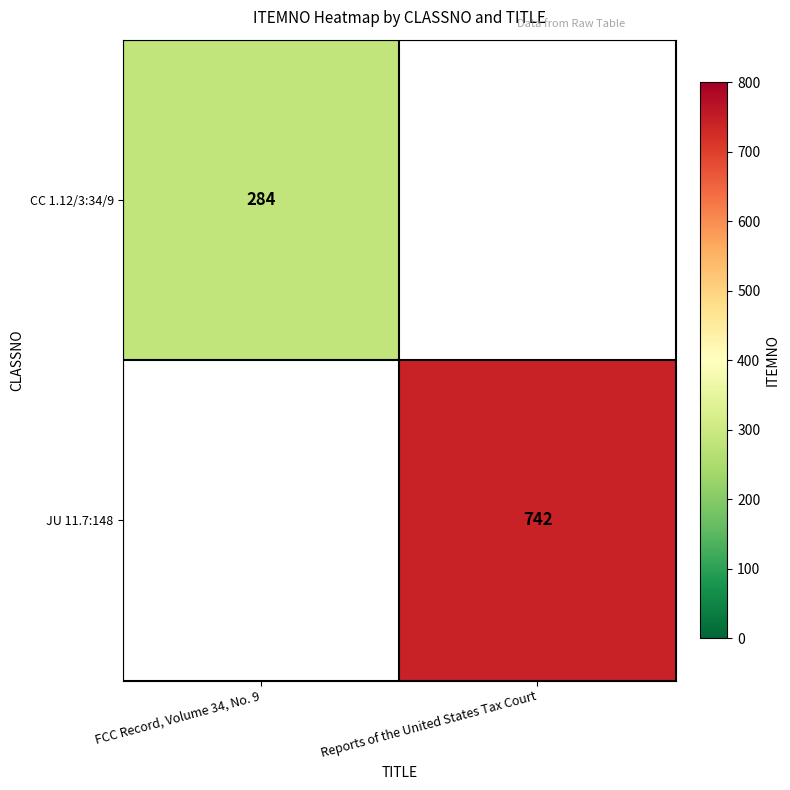

The value of CC 1.12/3:34/9 at FCC Record, Volume 34, No. 9 is 179.6. True or false?

False